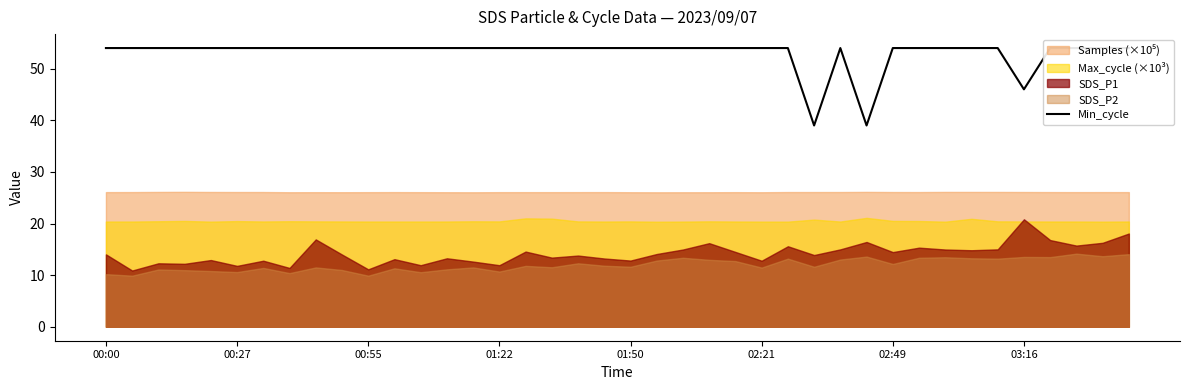

At which category does the chart reach its peak across all series?

00:00